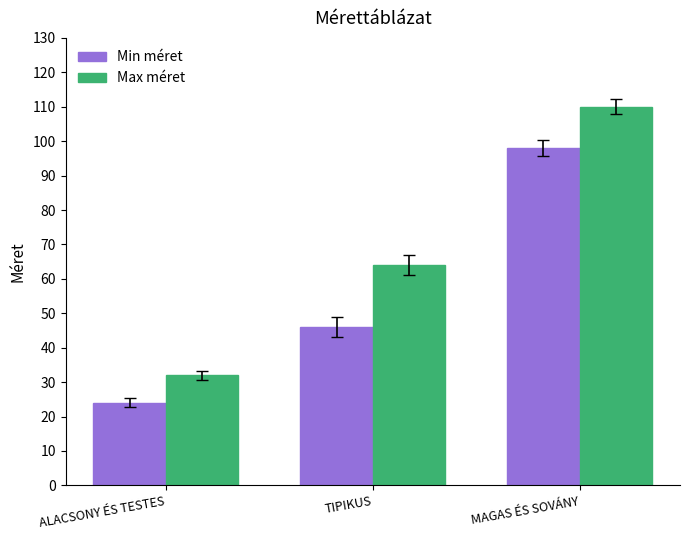

The value of Min méret at ALACSONY ÉS TESTES is 5. True or false?

False